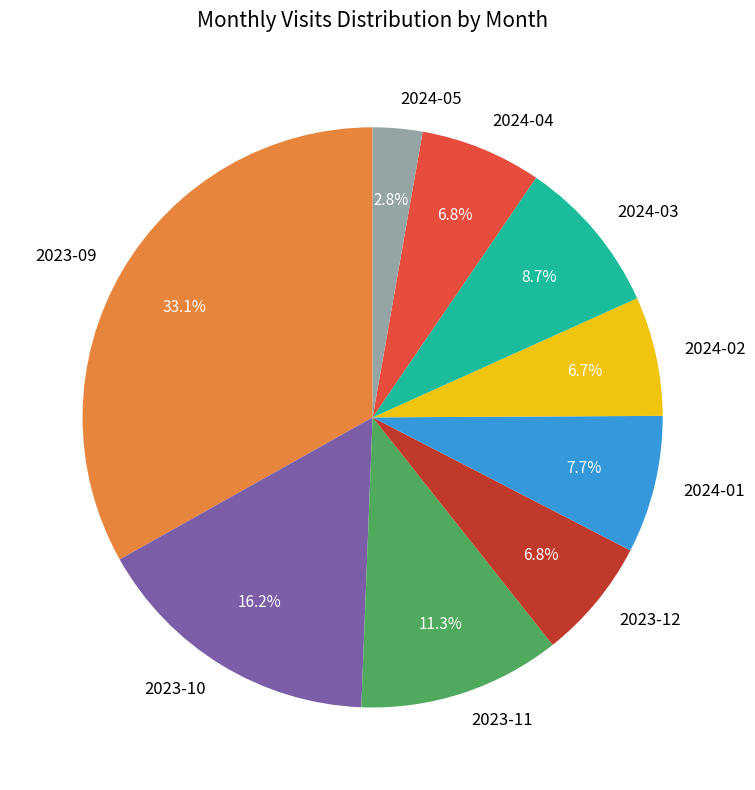

Is it true that 2023-09 is 41% of the pie?

False